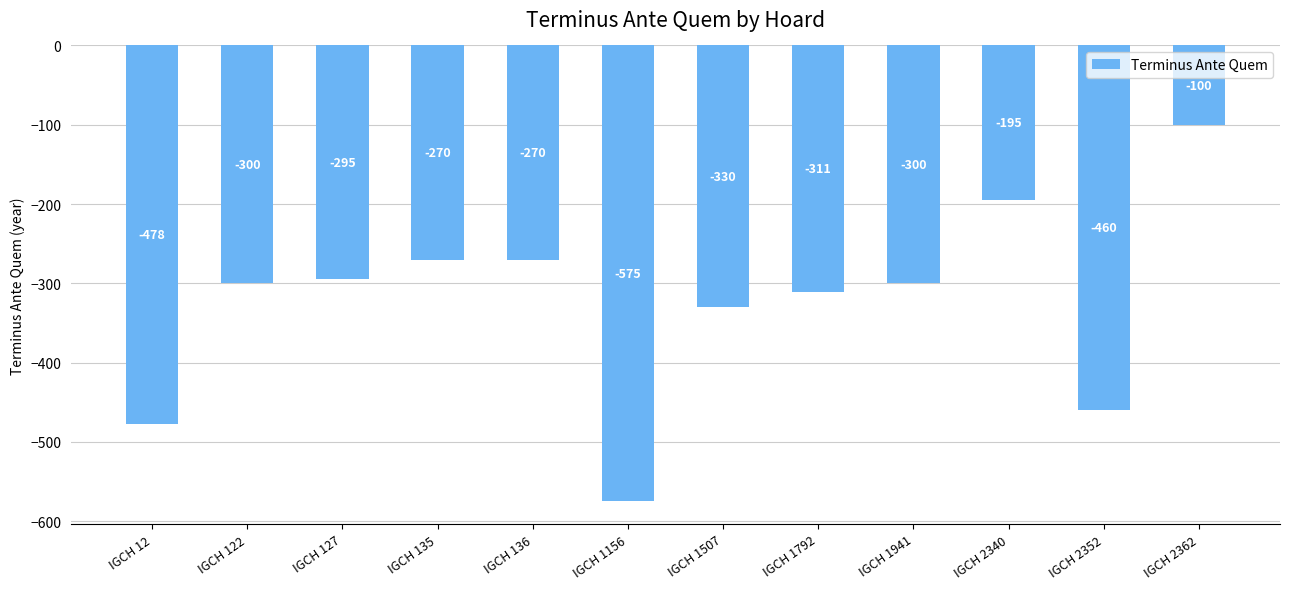

What is the sum of the values at IGCH 2362 and IGCH 127?

-395